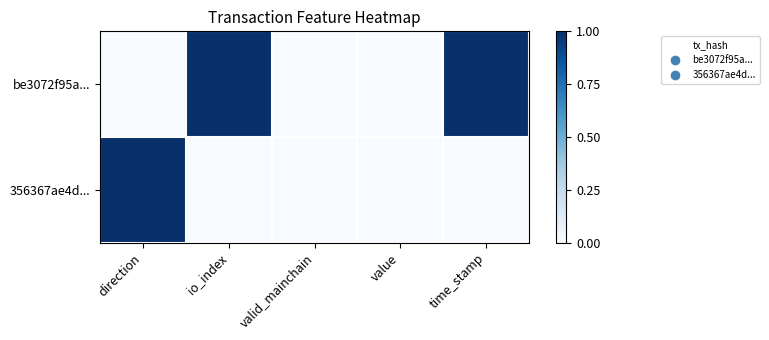

At how many categories does at least one series exceed 0?

3